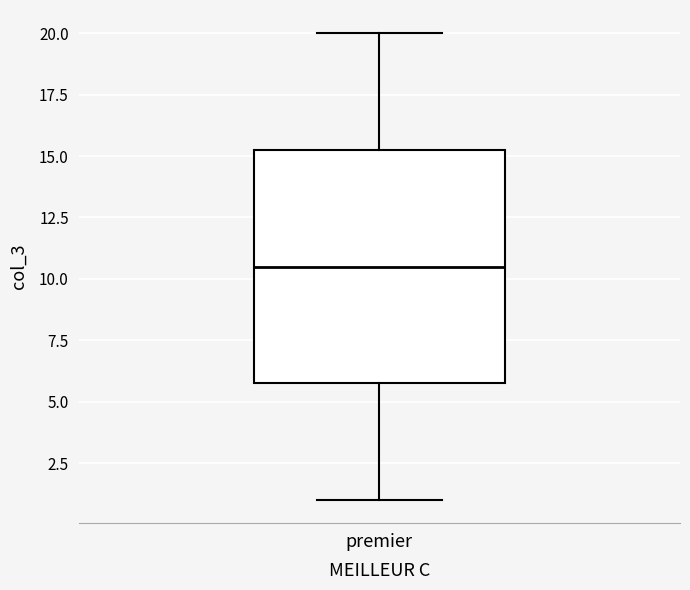

Where does the upper whisker of the box for premier end on the y-axis? The values are not printed on the chart, so give them approximately, as read against the axis.

20.0